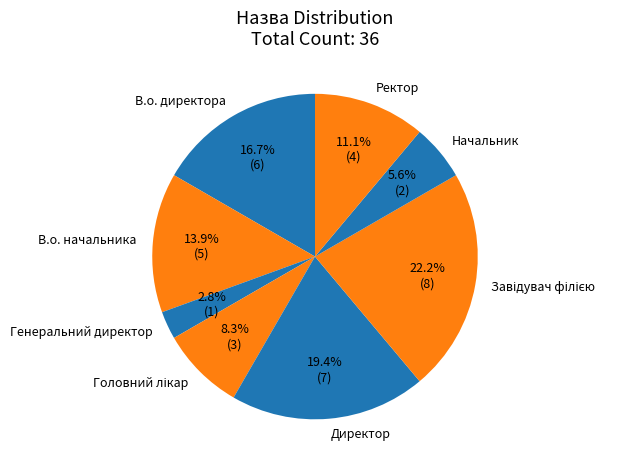

To the nearest percent, what is the difference between the largest and smallest slice percentages?

19%